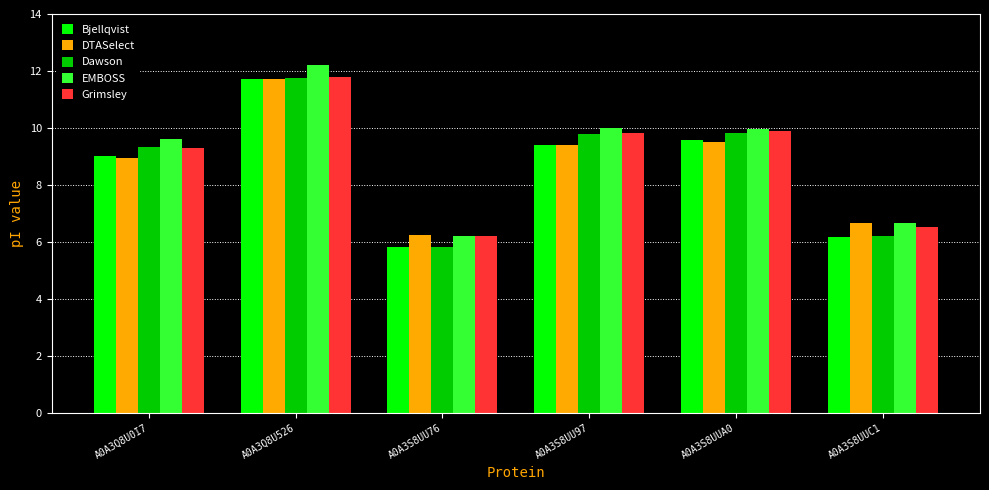

What is the spread (max minus min) of values at A0A3Q8U0I7?

0.6